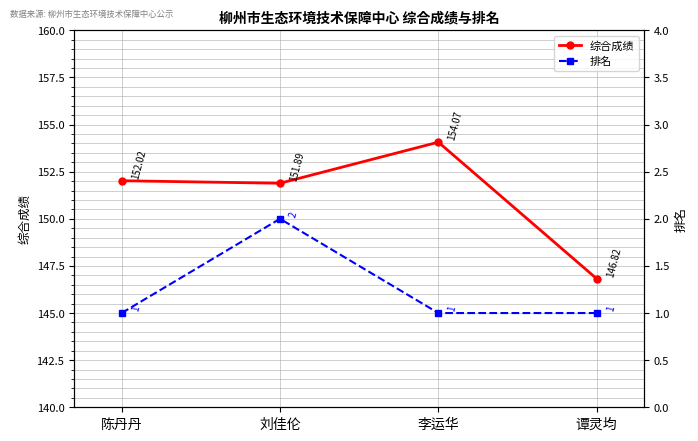

At which category is the sum across all series the highest?

李运华